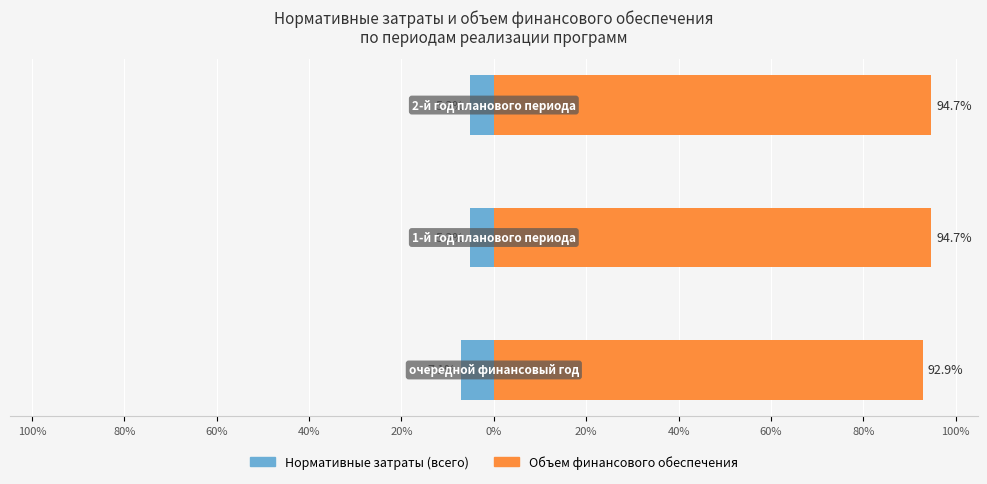

Reading right to left, list all the values displayed in this chart.

Нормативные затраты (всего): -5.3	-5.3	-7.1
Объем финансового обеспечения: 94.7	94.7	92.9